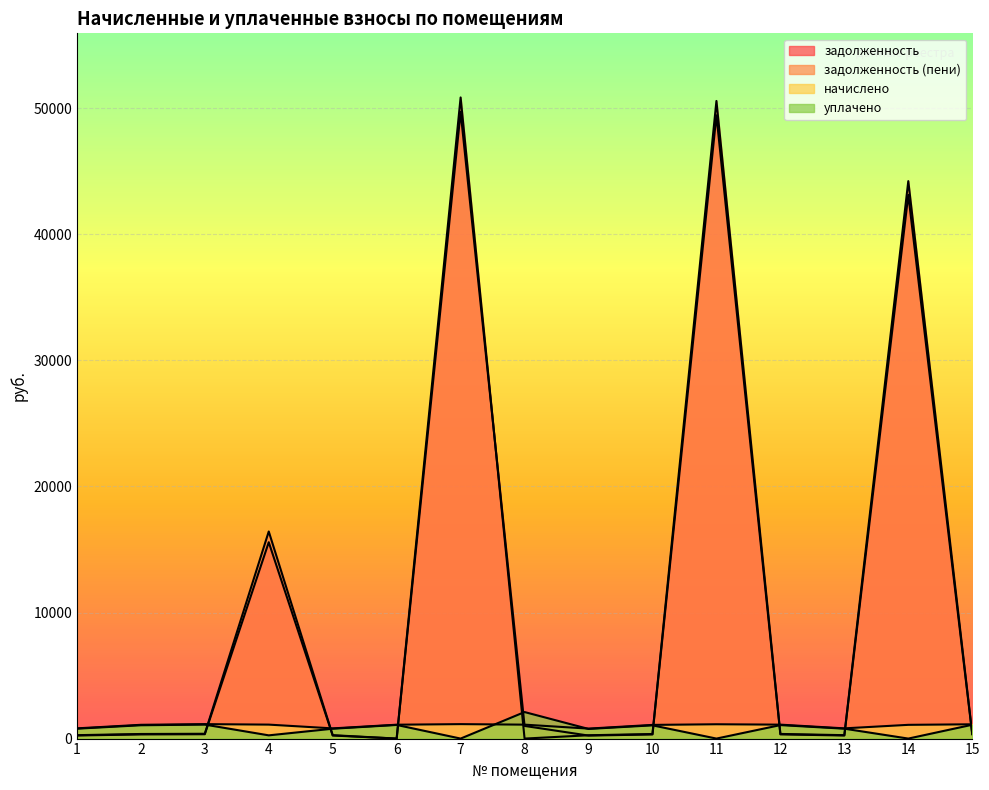

Reading left to right, extract all data points from this chart.

задолженность: 244.4	329.2	345.4	15575.2	243.6	0.0	49710.0	1003.5	238.2	326.9	49442.1	333.1	244.4	43129.5	341.6
задолженность (пени): 270.4	364.2	382.1	16427.3	269.6	0.0	50856.5	0.0	263.6	361.7	50578.2	368.5	270.4	44219.6	377.9
начислено: 811.2	1092.7	1146.4	1108.0	808.6	1100.4	1146.4	1105.5	790.7	1085.0	1136.2	1105.5	811.2	1090.1	1133.6
уплачено: 785.2	1057.7	1109.7	256.0	782.7	1081.9	0.0	2104.7	765.4	1050.2	0.0	1070.1	785.2	0.0	1097.3